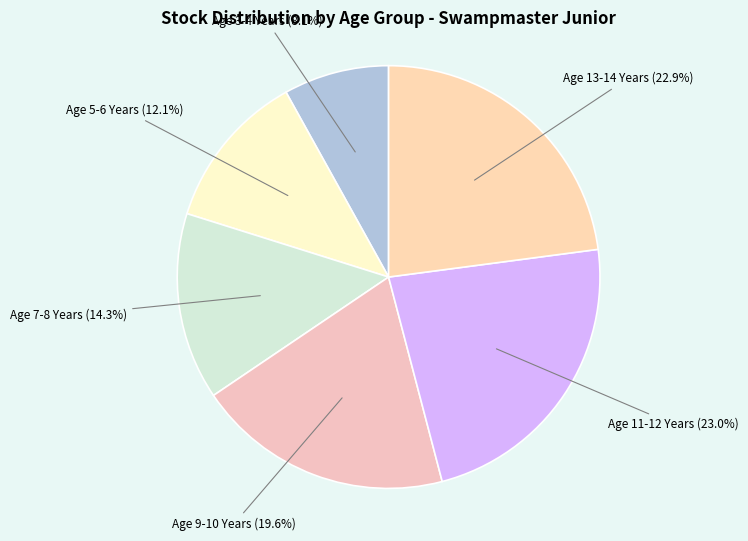

What is the smallest slice in the pie chart?

Age 3-4 Years